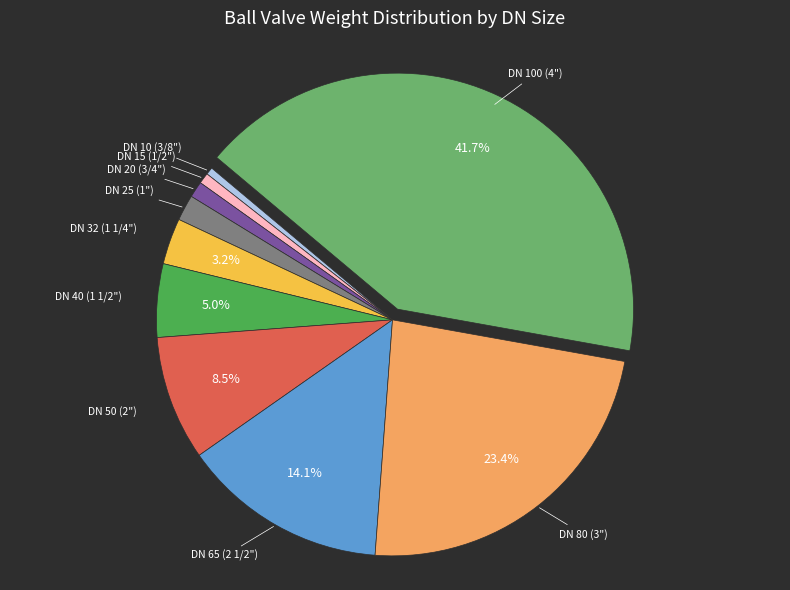

Does DN 50 (2") represent more than half of the total?

No